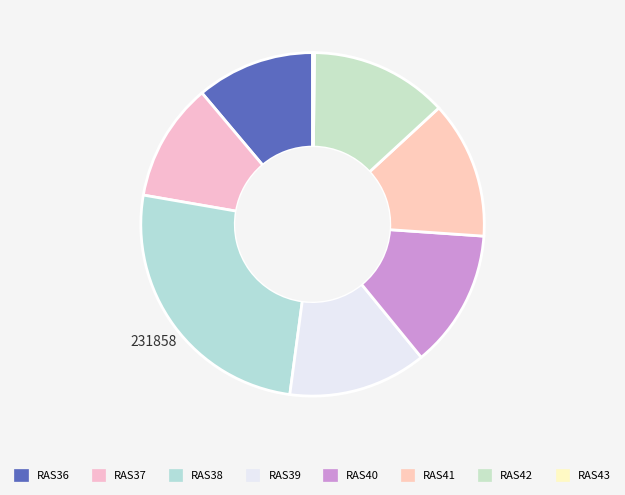

What is the largest slice in the pie chart?

RAS38